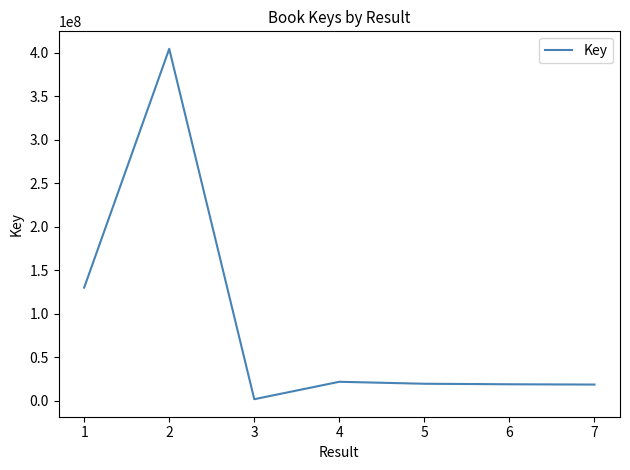

What is the average value?

87938032